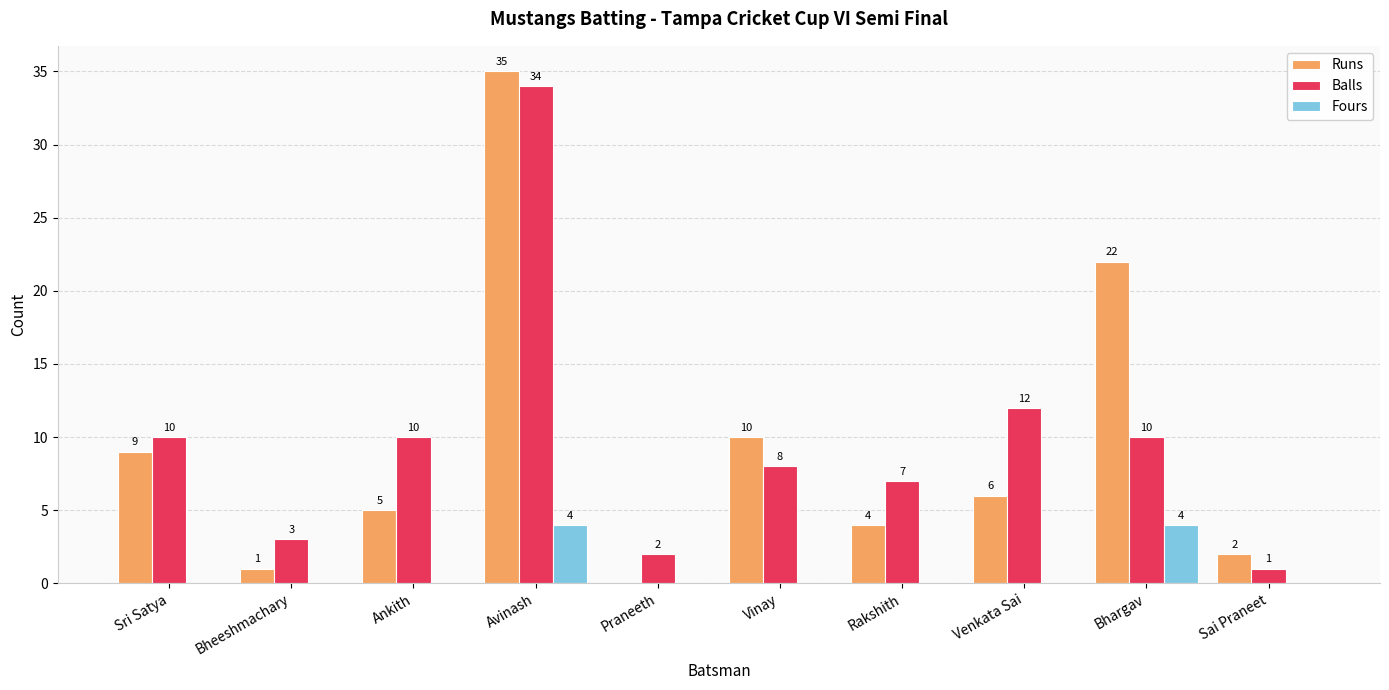

The Fours series shows 2 at Rakshith. True or false?

False